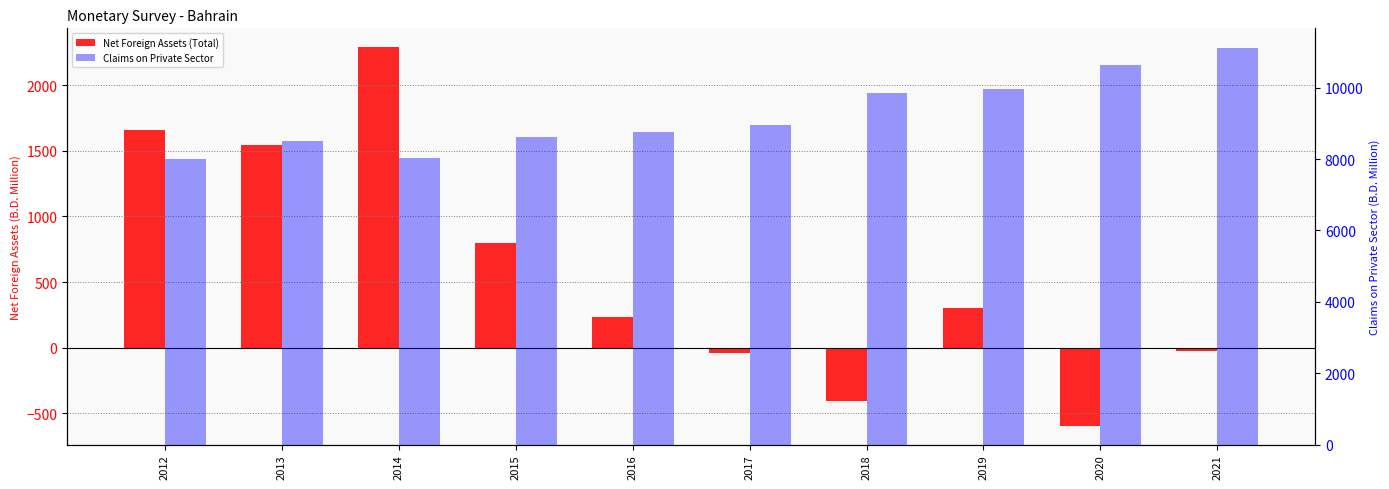

What is the average value of the Claims on Private Sector series?

9246.9